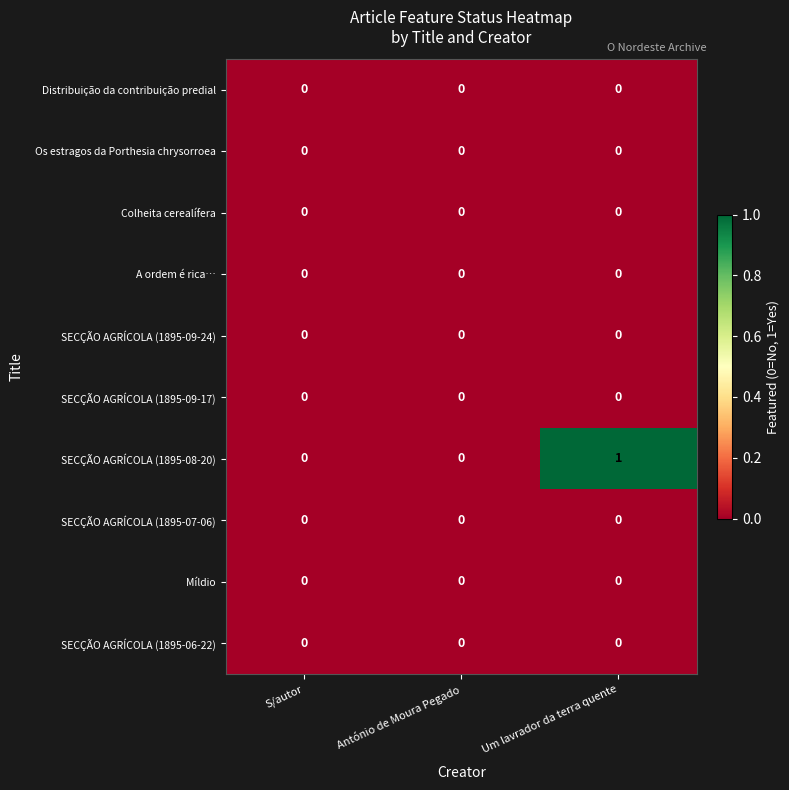

Which series has the widest spread of values?

SECÇÃO AGRÍCOLA (1895-08-20)